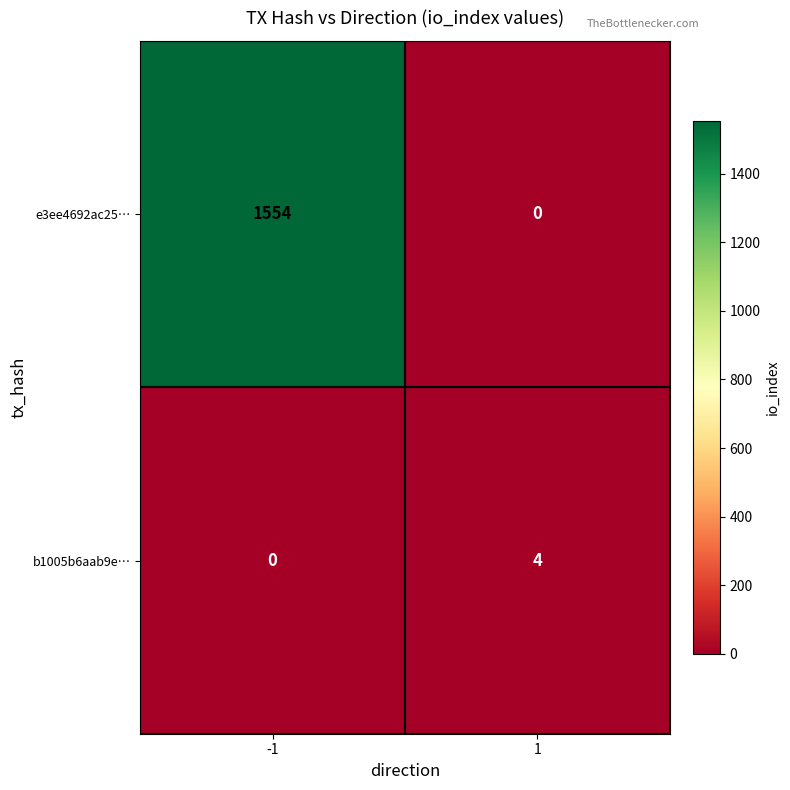

Reading left to right, extract all data points from this chart.

e3ee4692ac25…: -1=1554	1=0
b1005b6aab9e…: -1=0	1=4